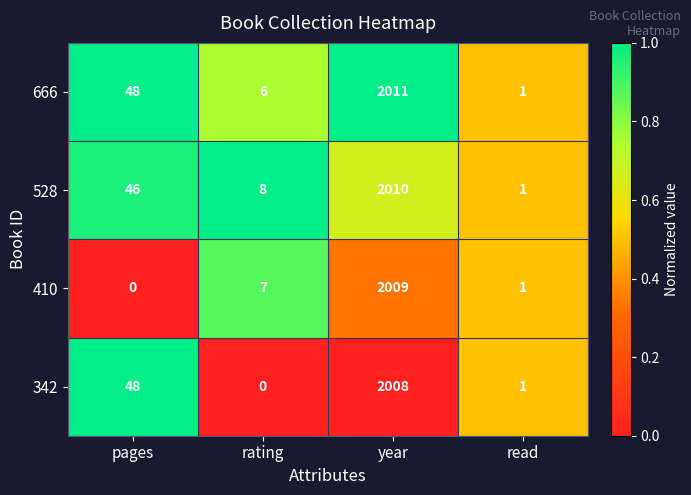

At which category is the sum across all series the highest?

year